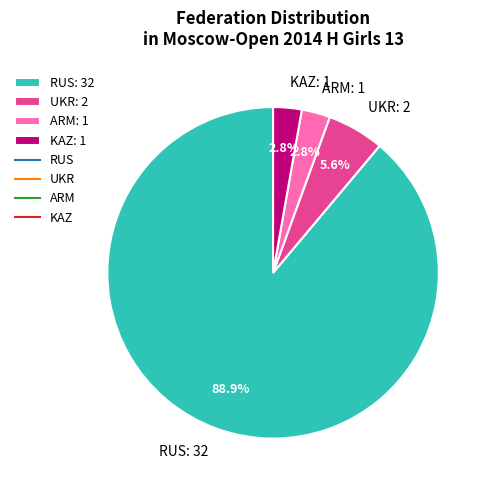

True or false: UKR accounts for 1% of the total.

False